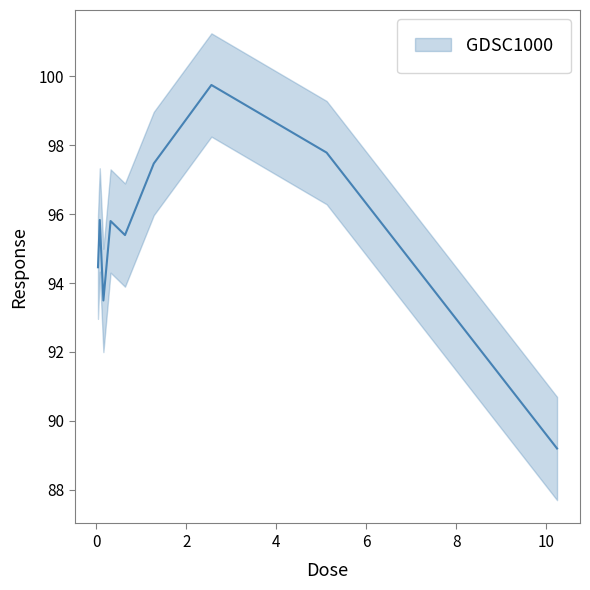

Rank the categories by value from highest to lowest.

2.56, 5.12, 1.28, 0.08, 0.32, 0.64, 0.04, 0.16, 10.24